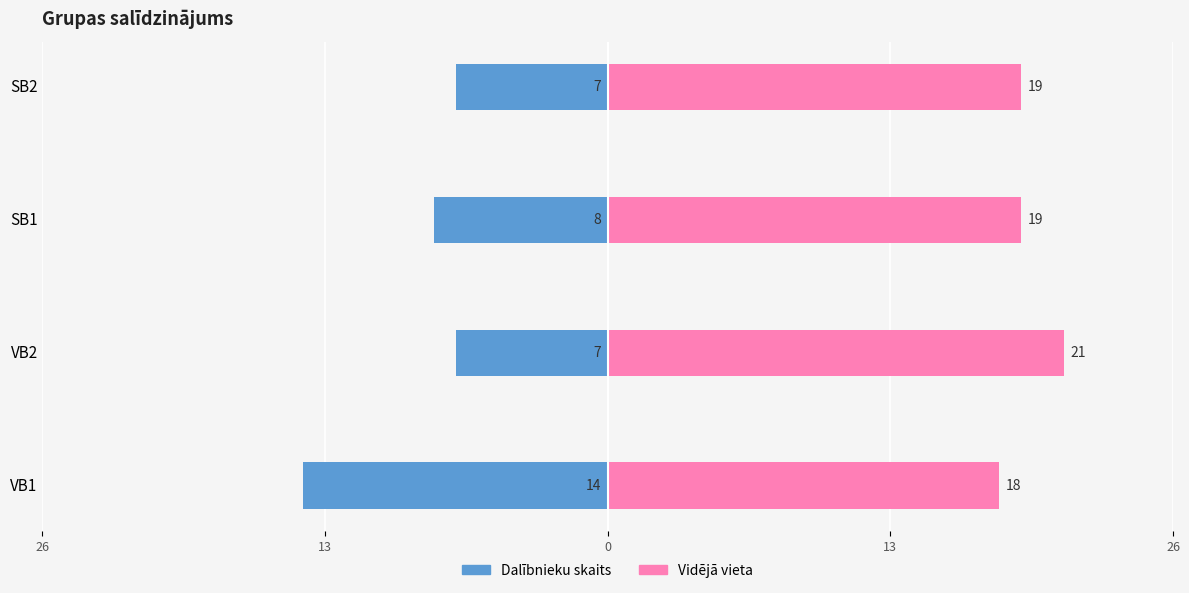

List the series in order of their overall mean, highest first.

Vidējā vieta, Dalībnieku skaits